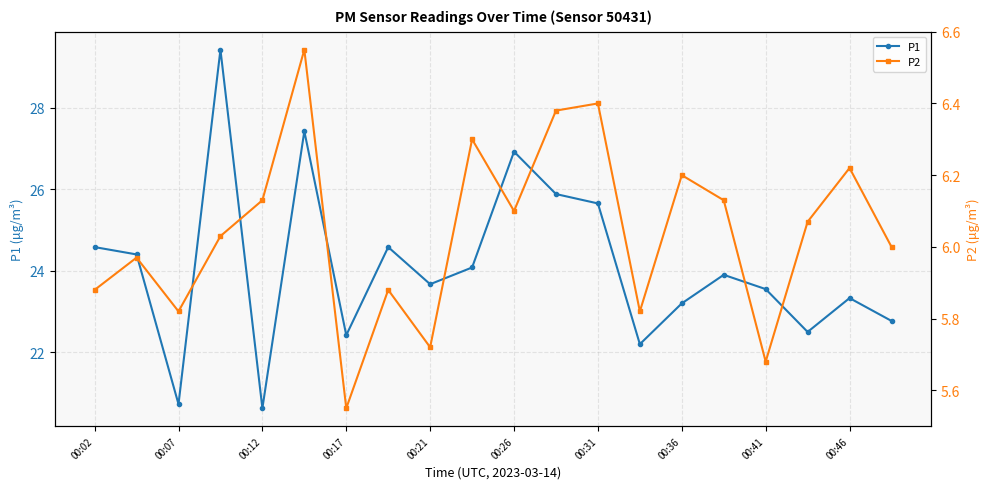

Rank the series at 15 from lowest to highest value.

P2, P1